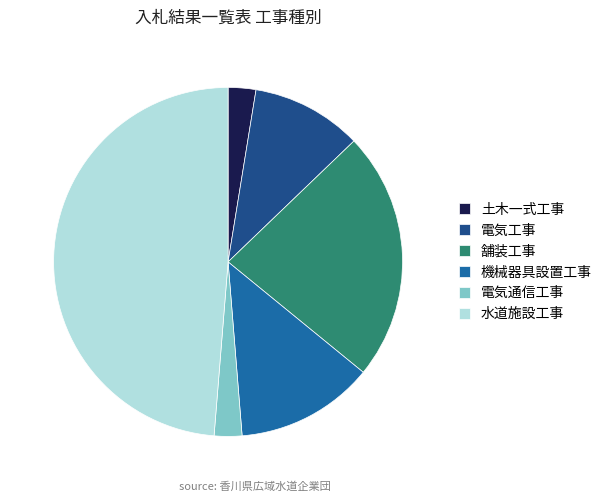

How many segments does this pie chart have?

6